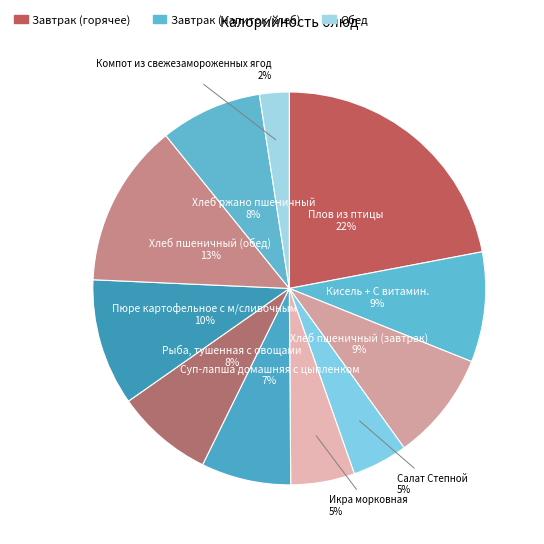

What is the smallest slice in the pie chart?

Компот из свежезамороженных ягод